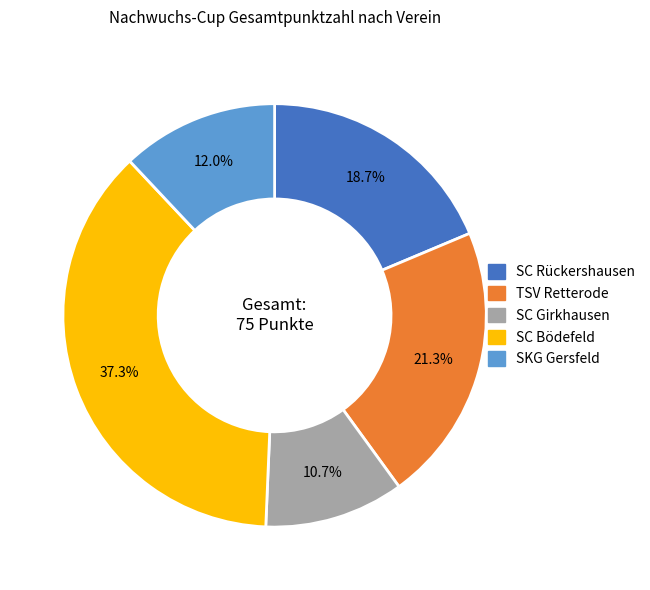

Count the number of slices in the pie.

5